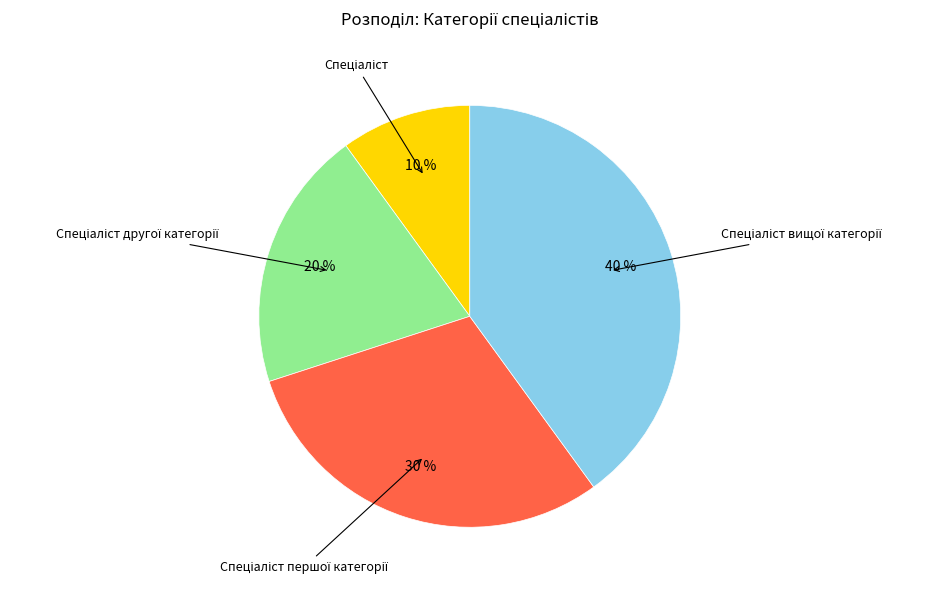

Is there any slice that represents more than half of the pie?

No